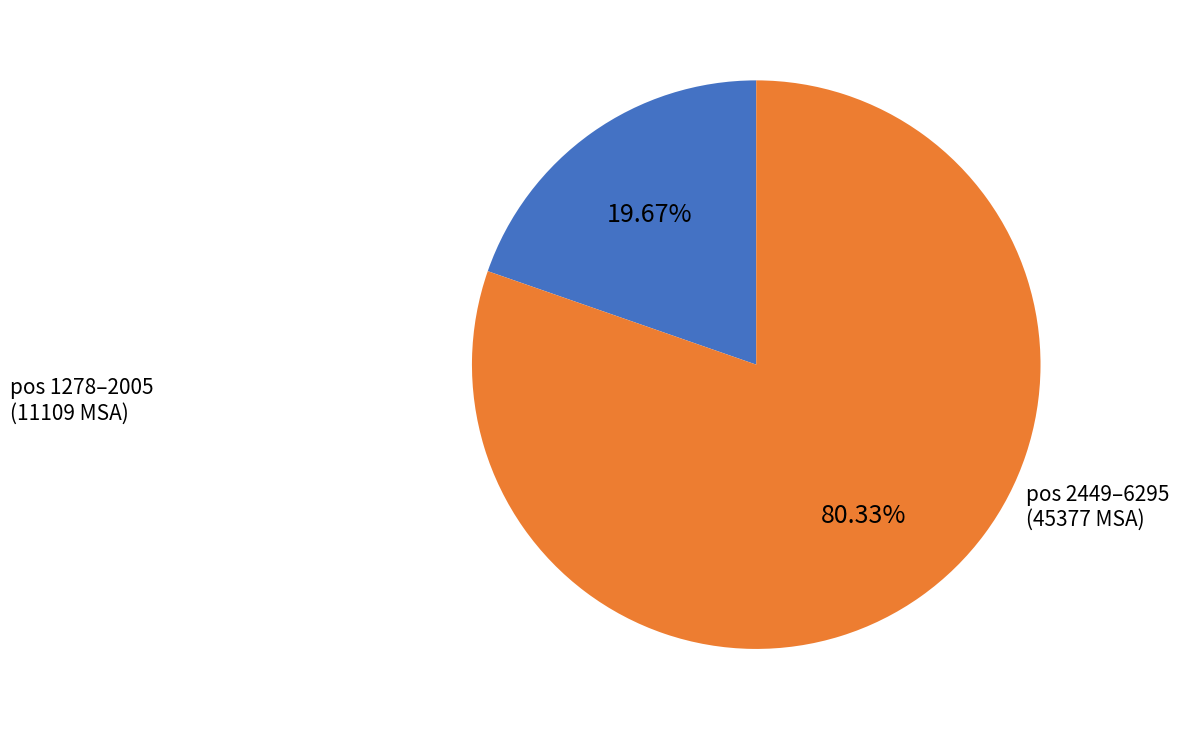

Does any single category account for the majority?

Yes